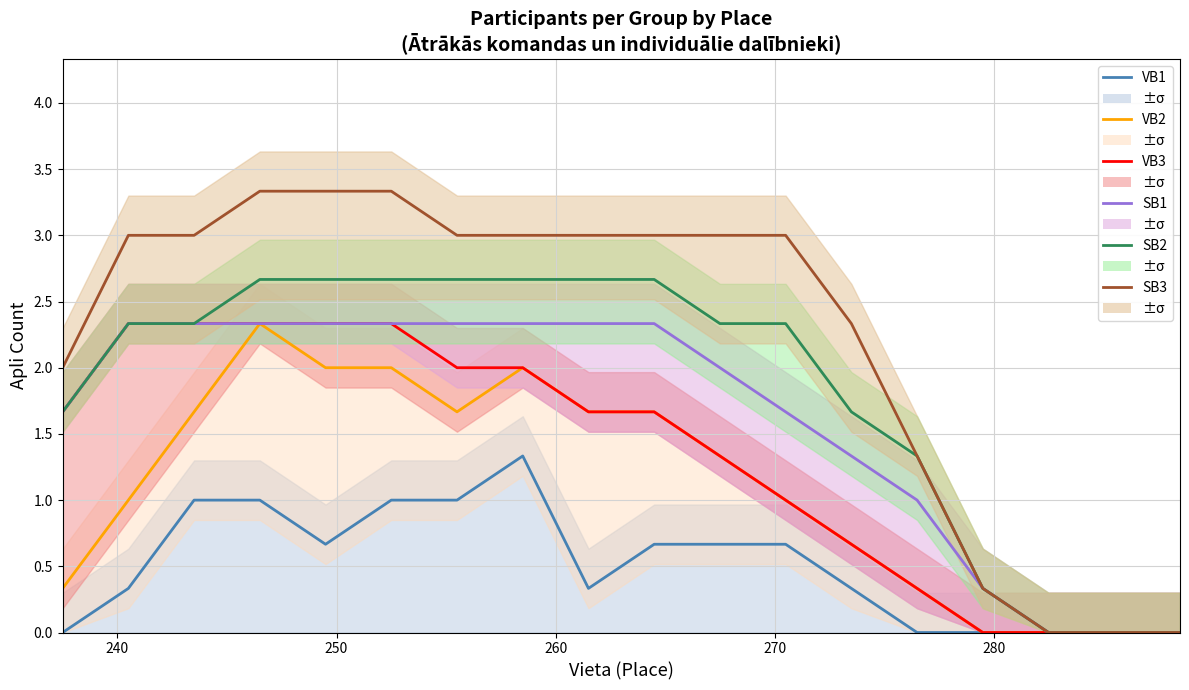

The VB3 series shows 1.4 at 270. True or false?

False